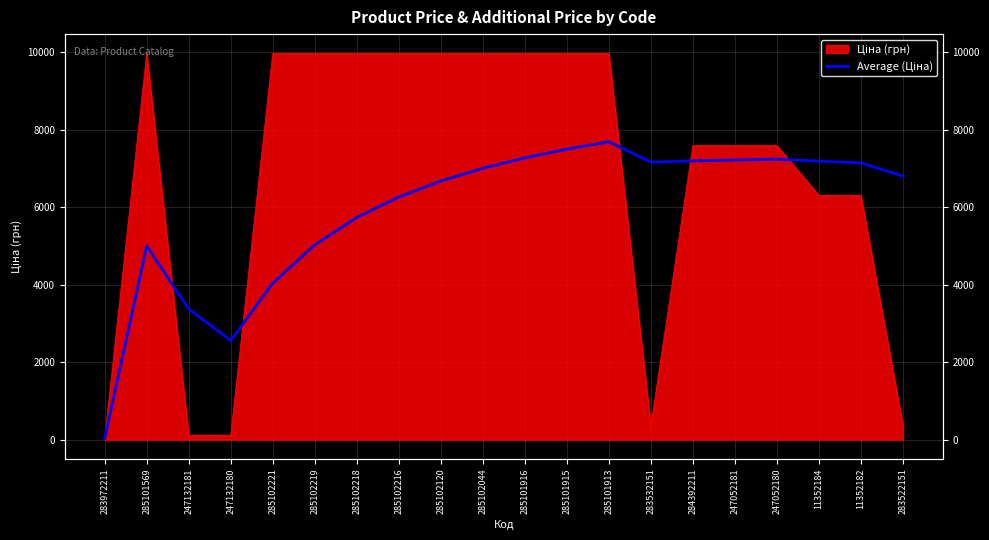

True or false: the data has more than 2 interior local peaks.

True